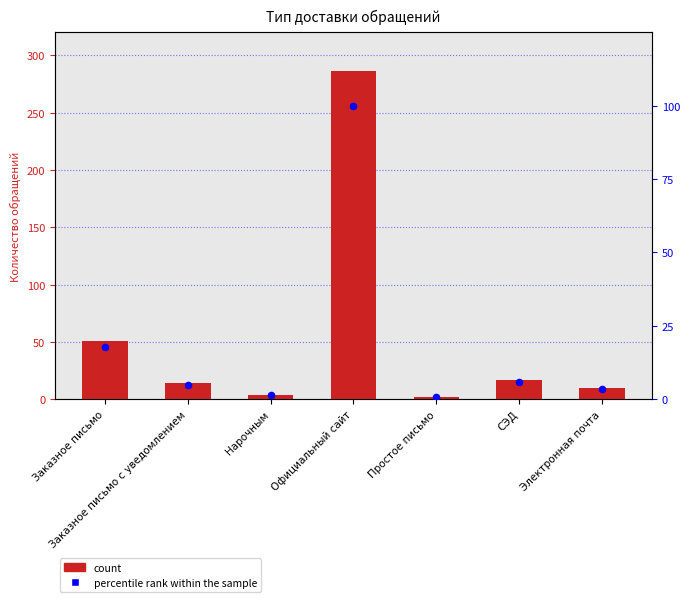

Which series has the largest total across all categories?

count